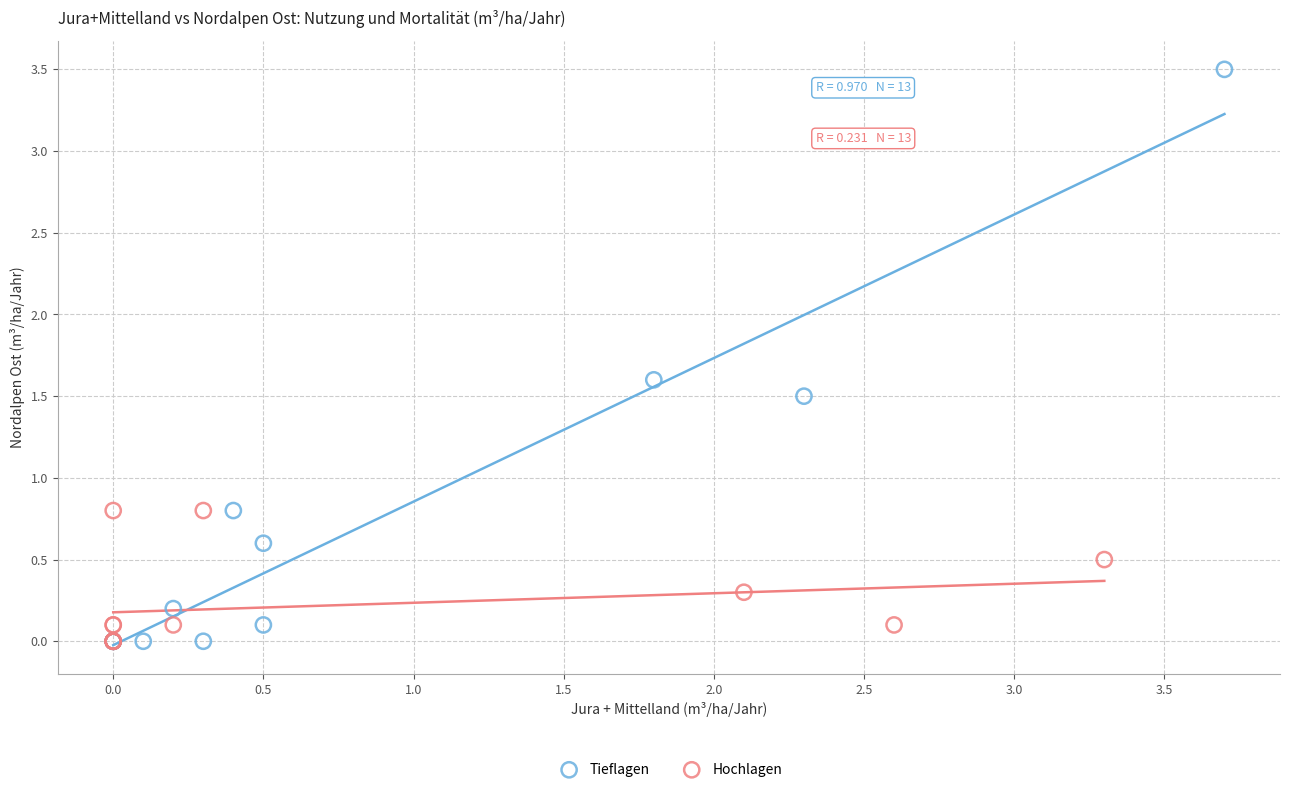

Which series contains the highest Y value?

Tieflagen